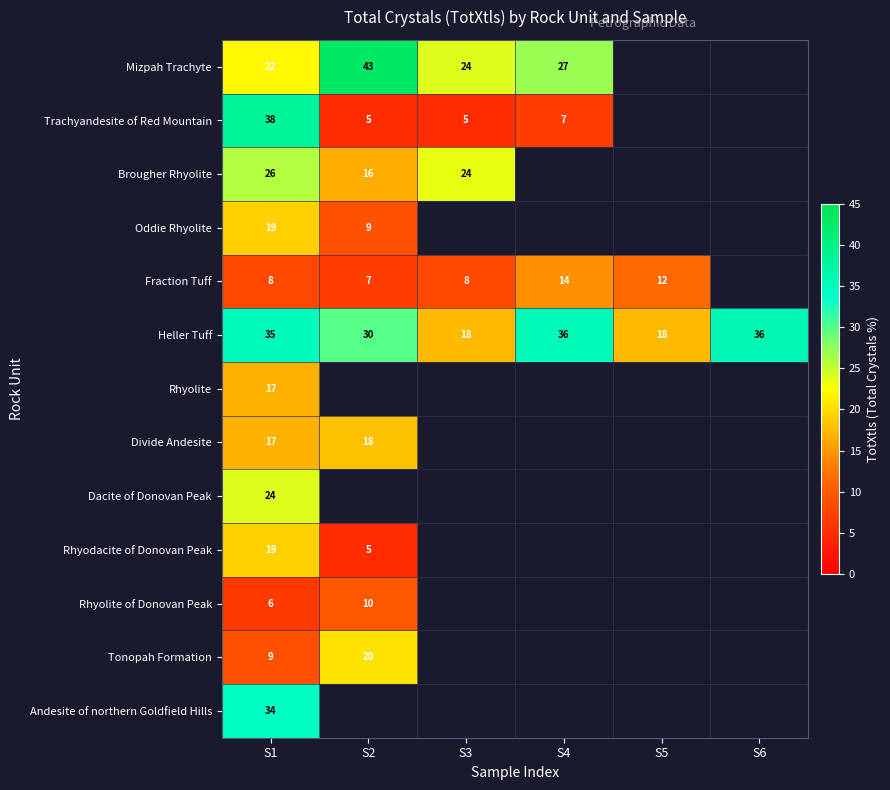

What is the minimum value shown in the chart?

5.0